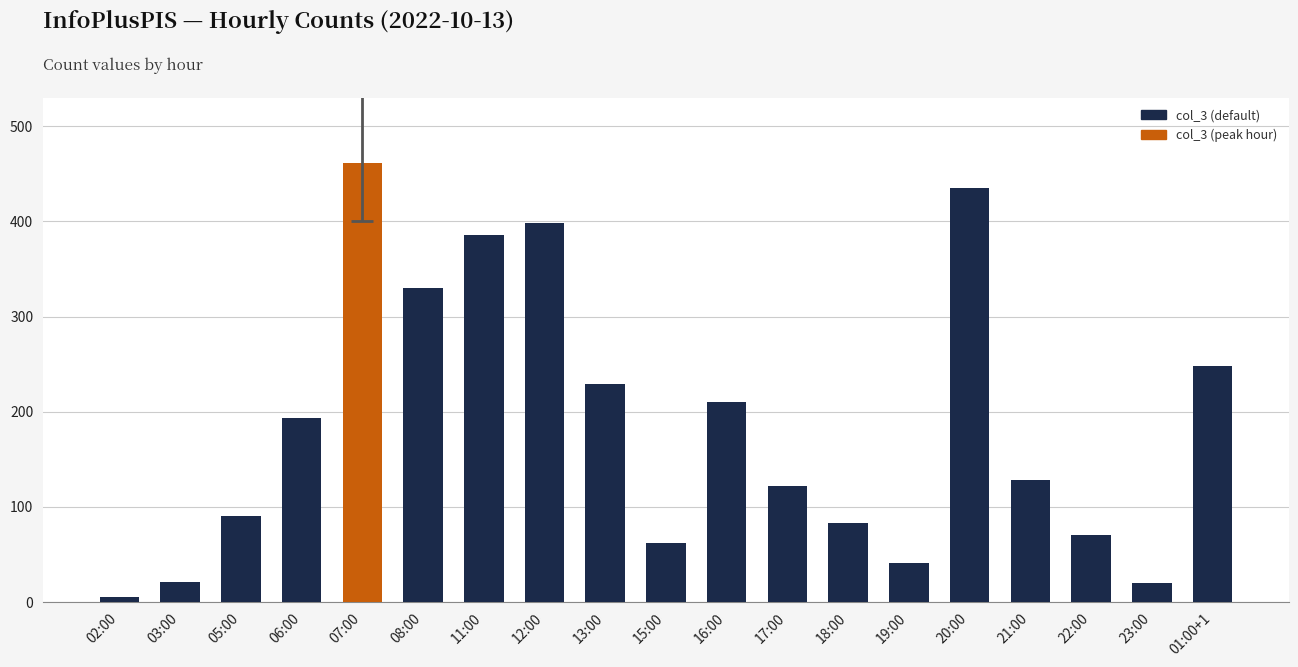

What is the smallest value displayed?

5